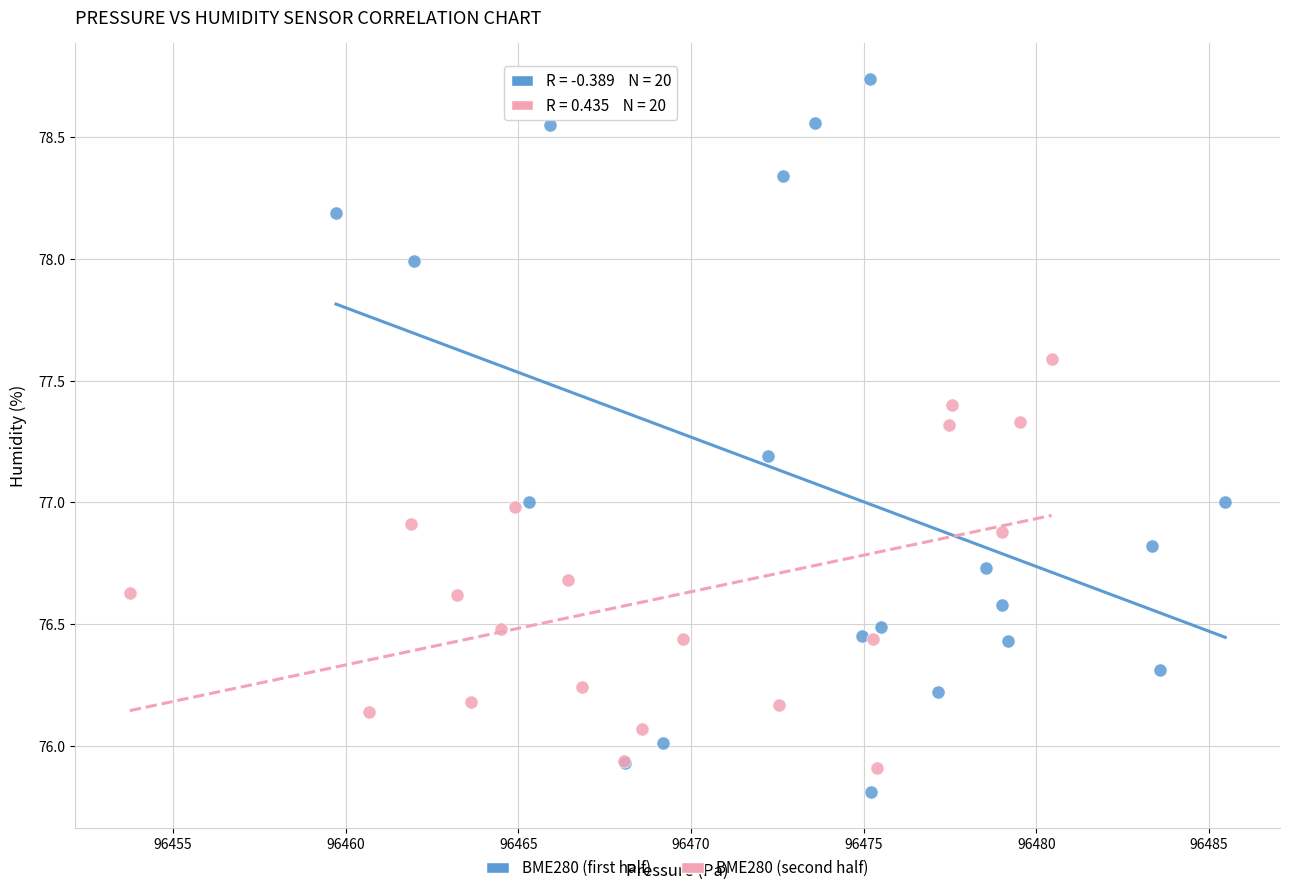

Which series has the largest Y range (max minus min)?

BME280 (first half)